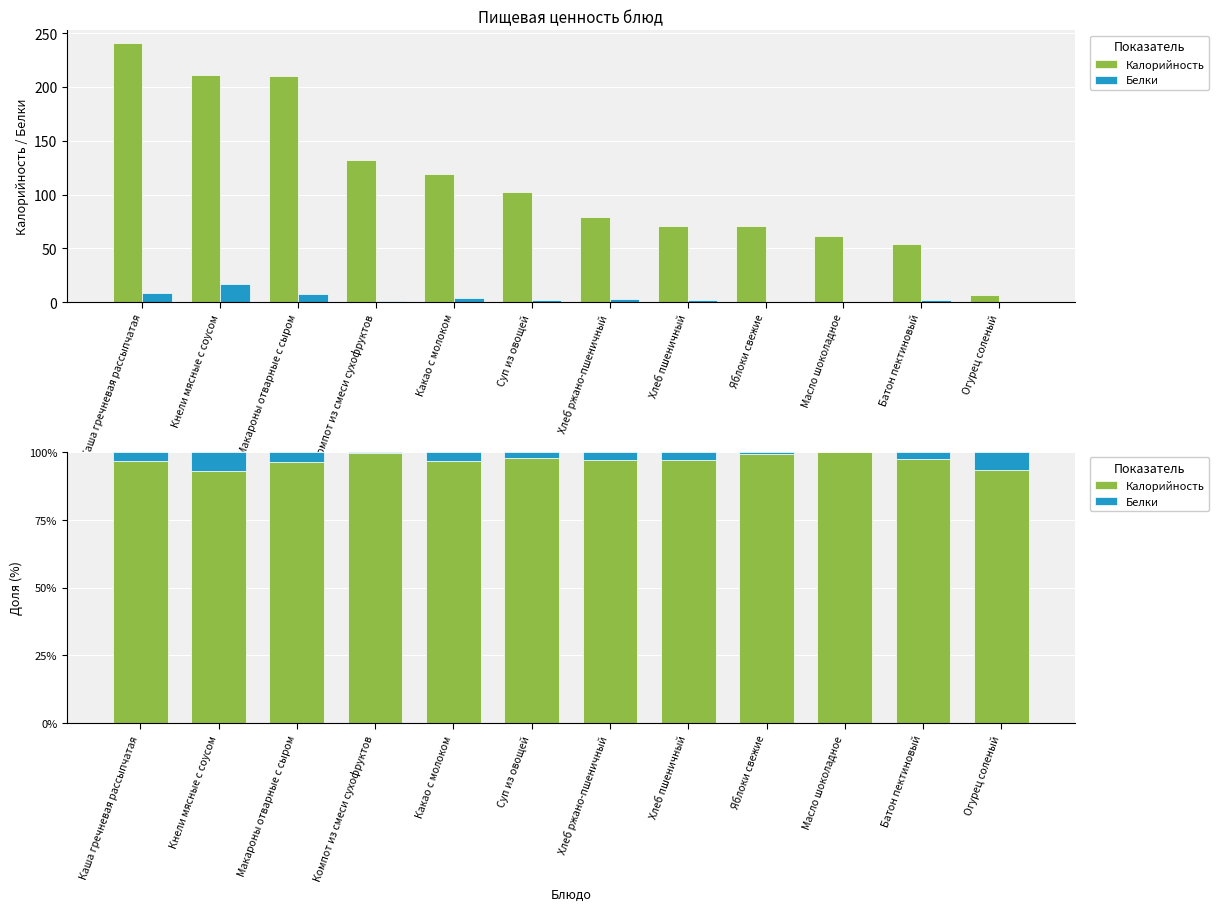

How many groups of bars are there?

12